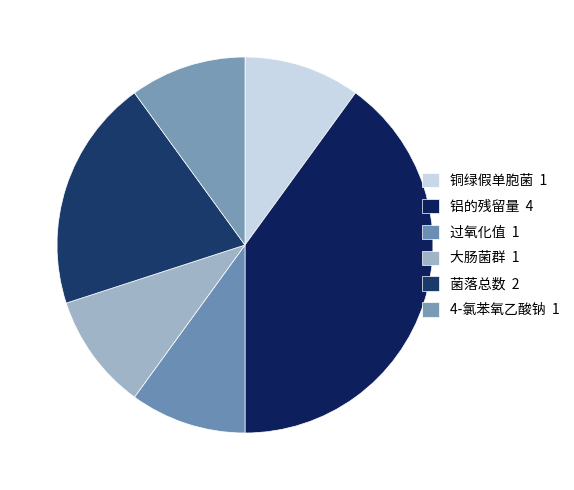

How many segments does this pie chart have?

6